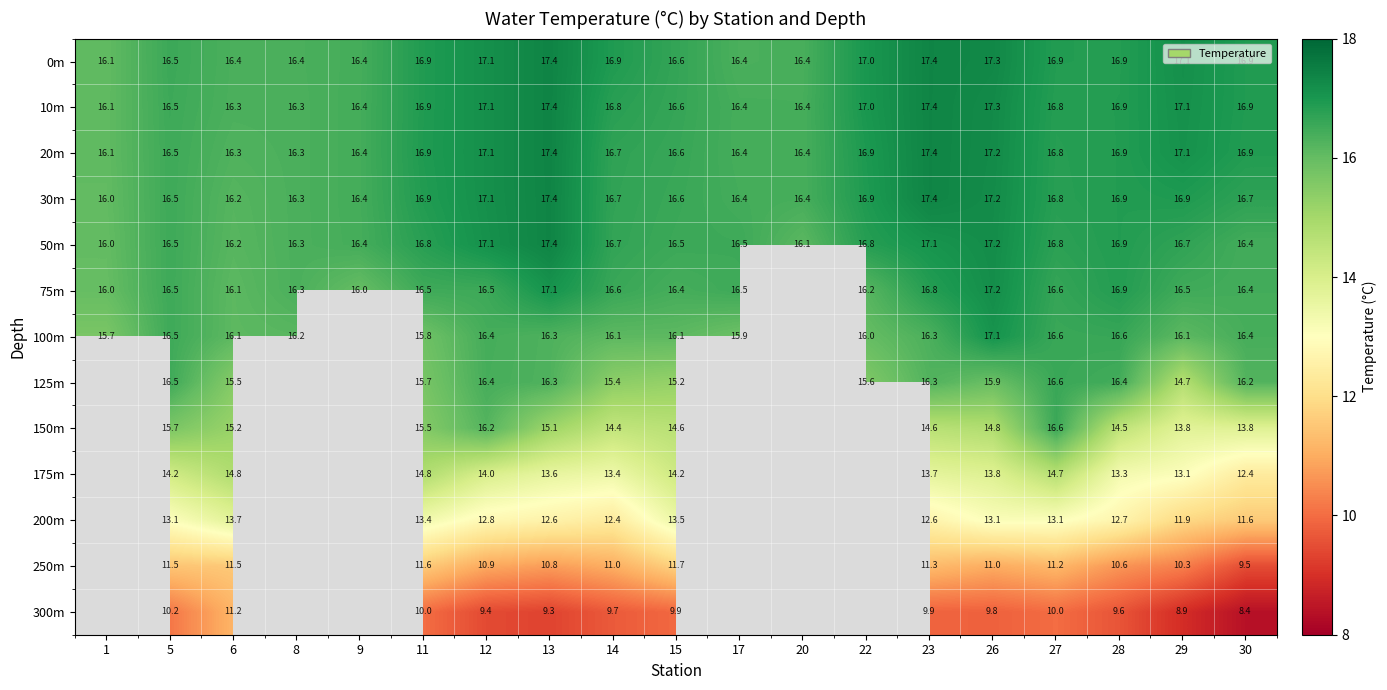

What is the difference between the second highest and second lowest values in the 30m series?

1.2